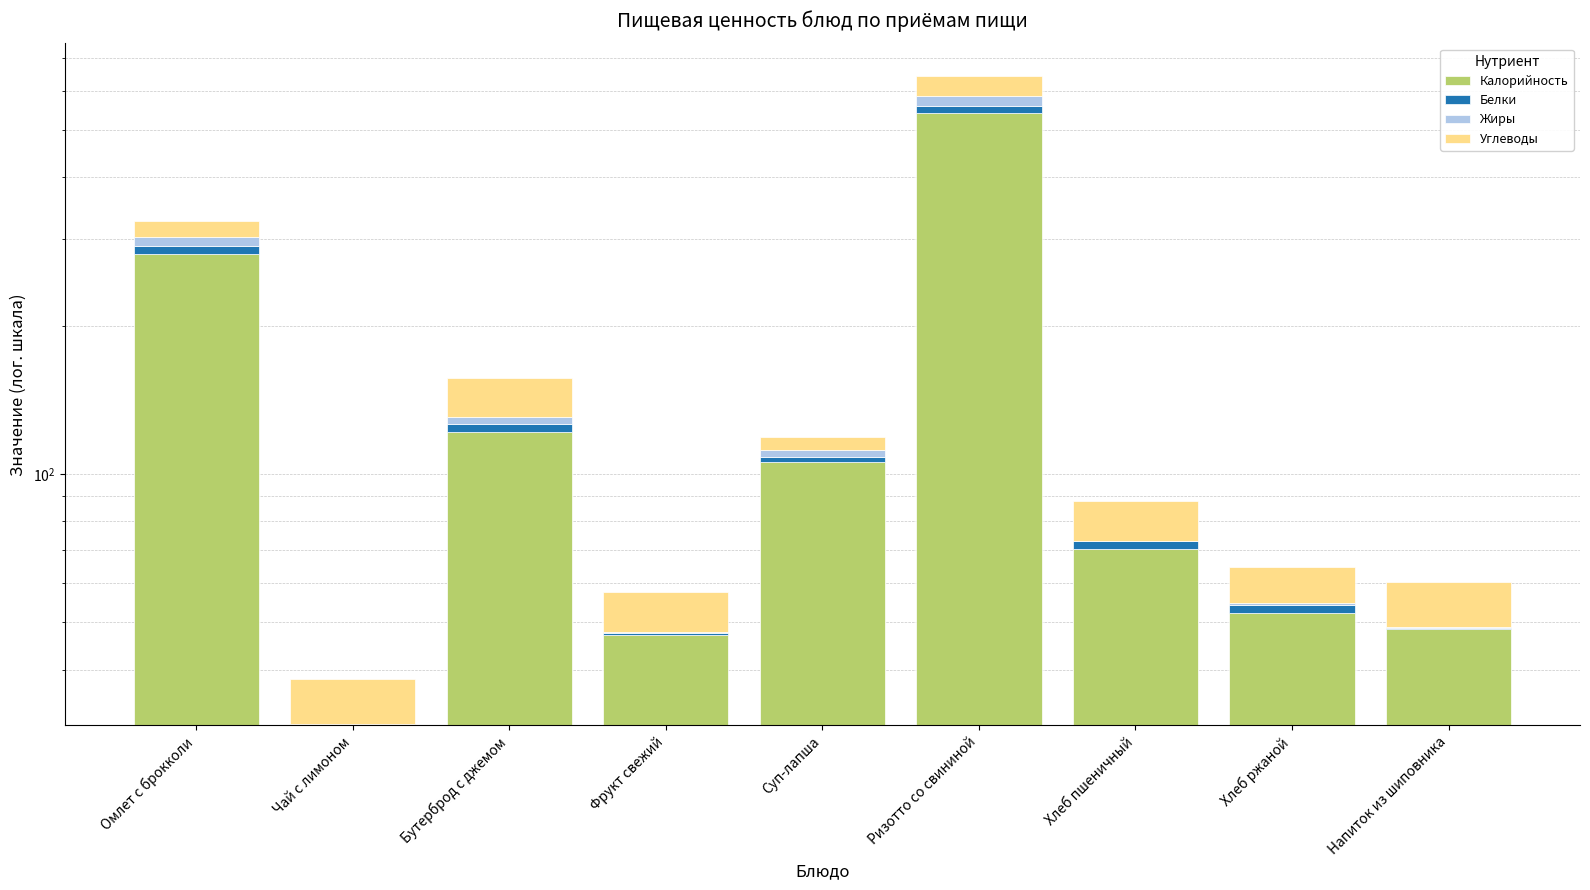

What are all the series names shown in the legend?

Калорийность, Белки, Жиры, Углеводы